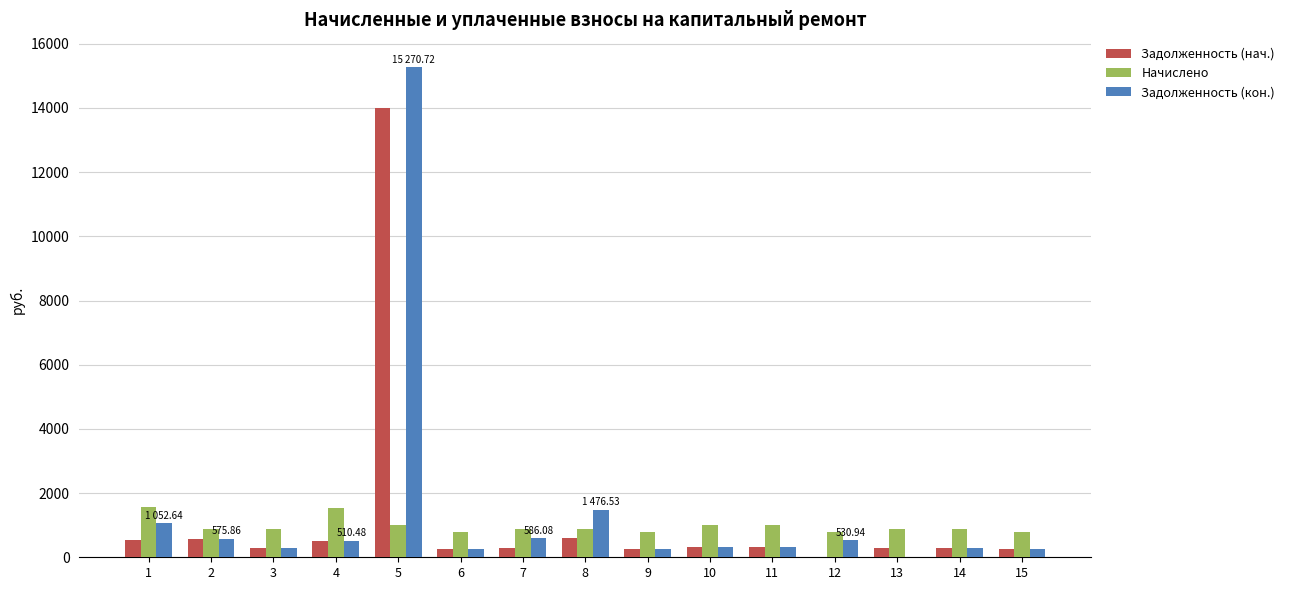

What is the sum of all Задолженность (нач.) values?

18829.1